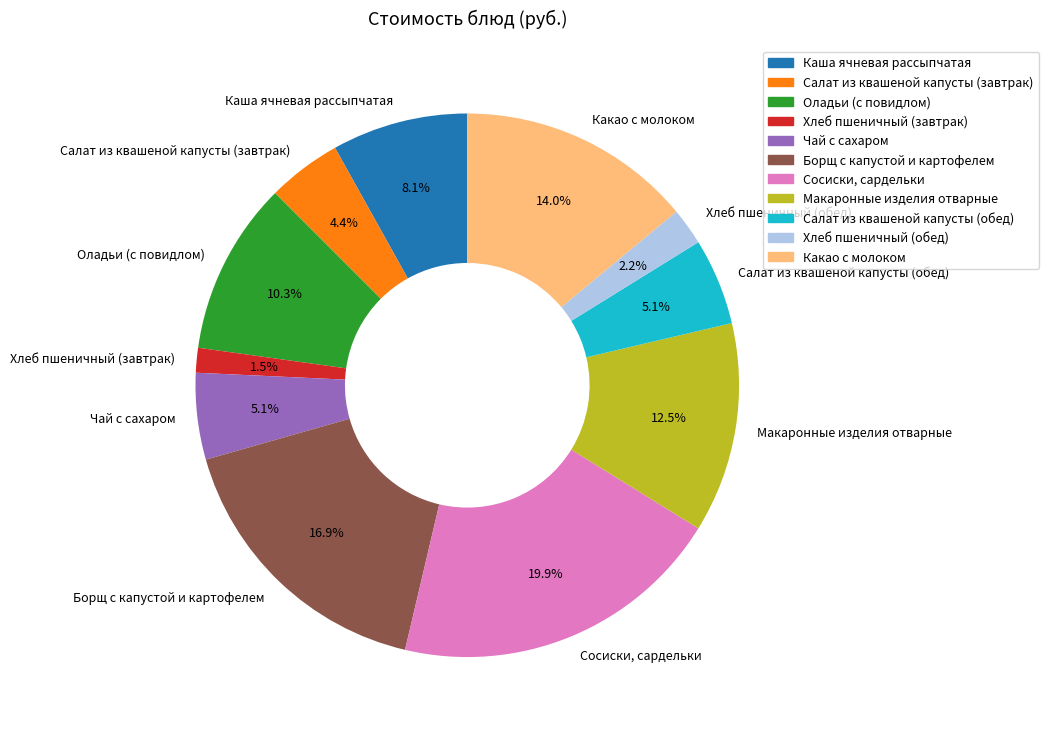

True or false: Каша ячневая рассыпчатая accounts for 1% of the total.

False